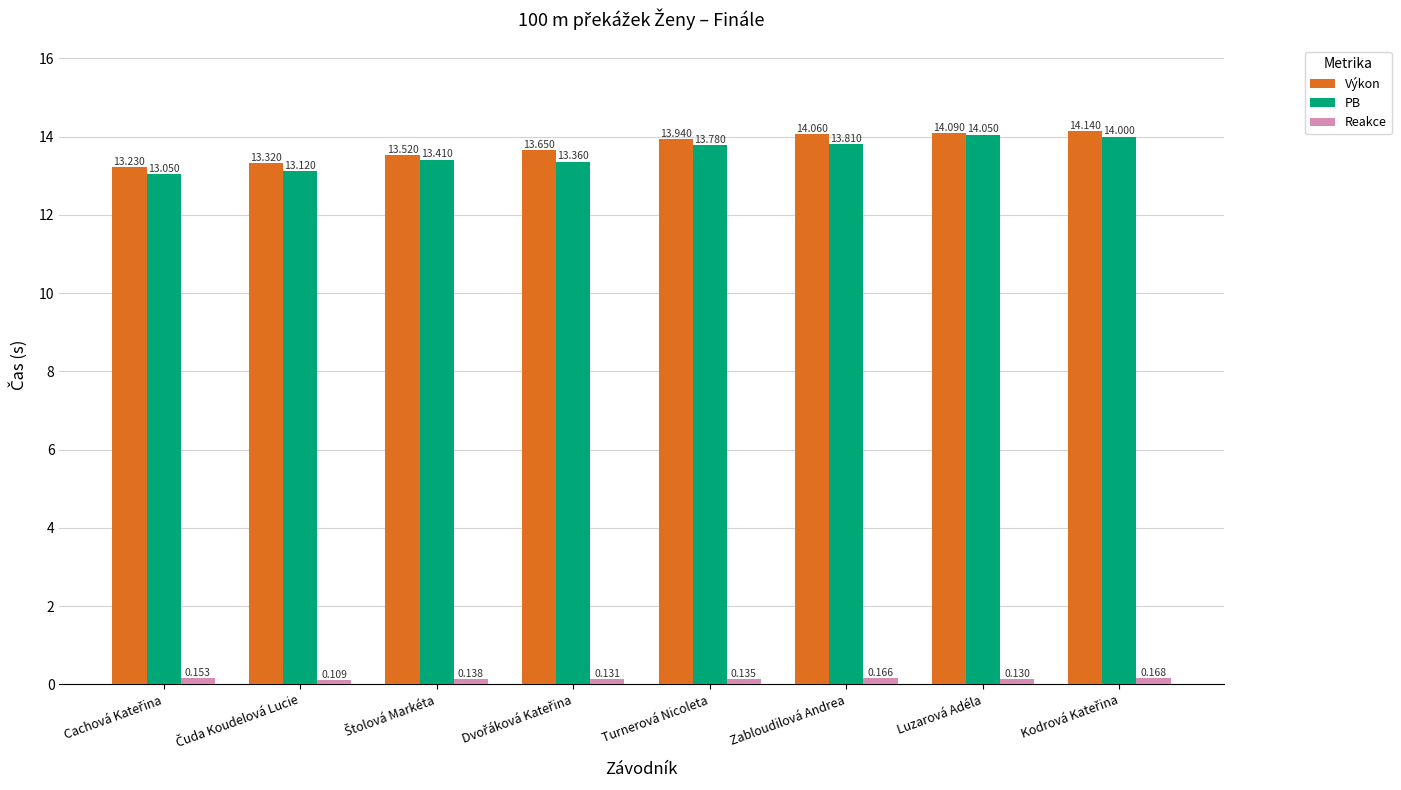

Which series has the largest range (max minus min)?

PB